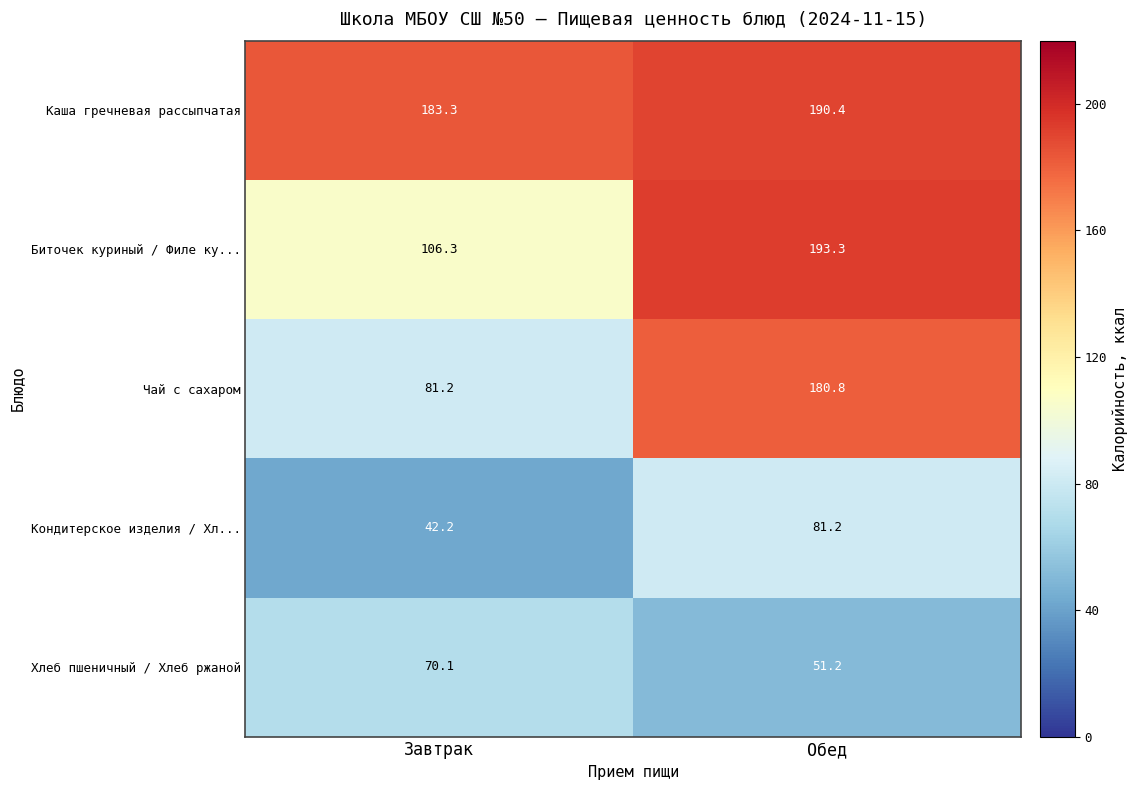

Which label corresponds to the largest value in the chart?

Обед